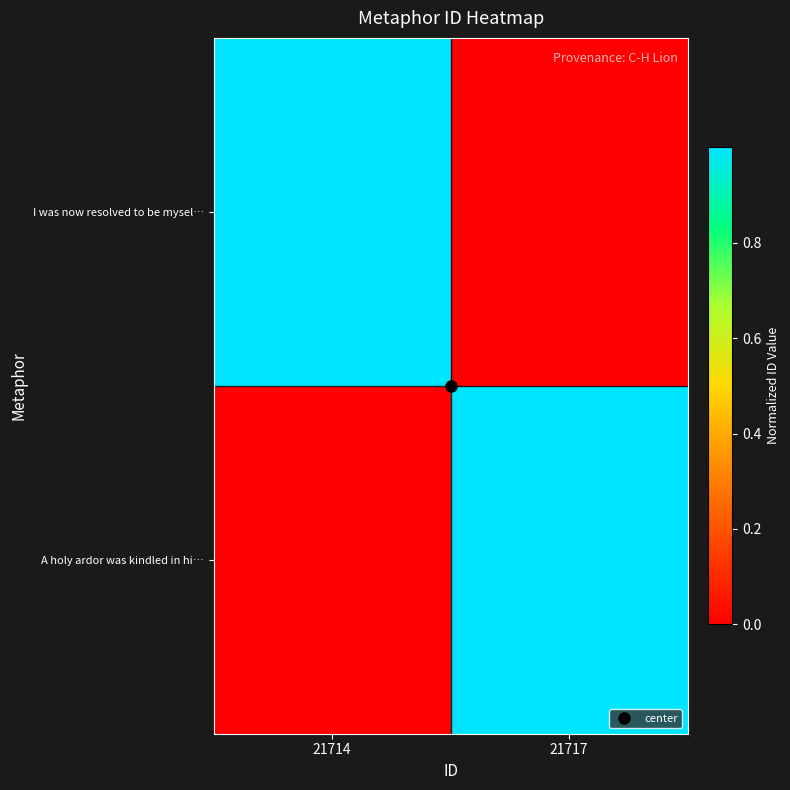

Which series has the largest total across all categories?

A holy ardor was kindled in hi…